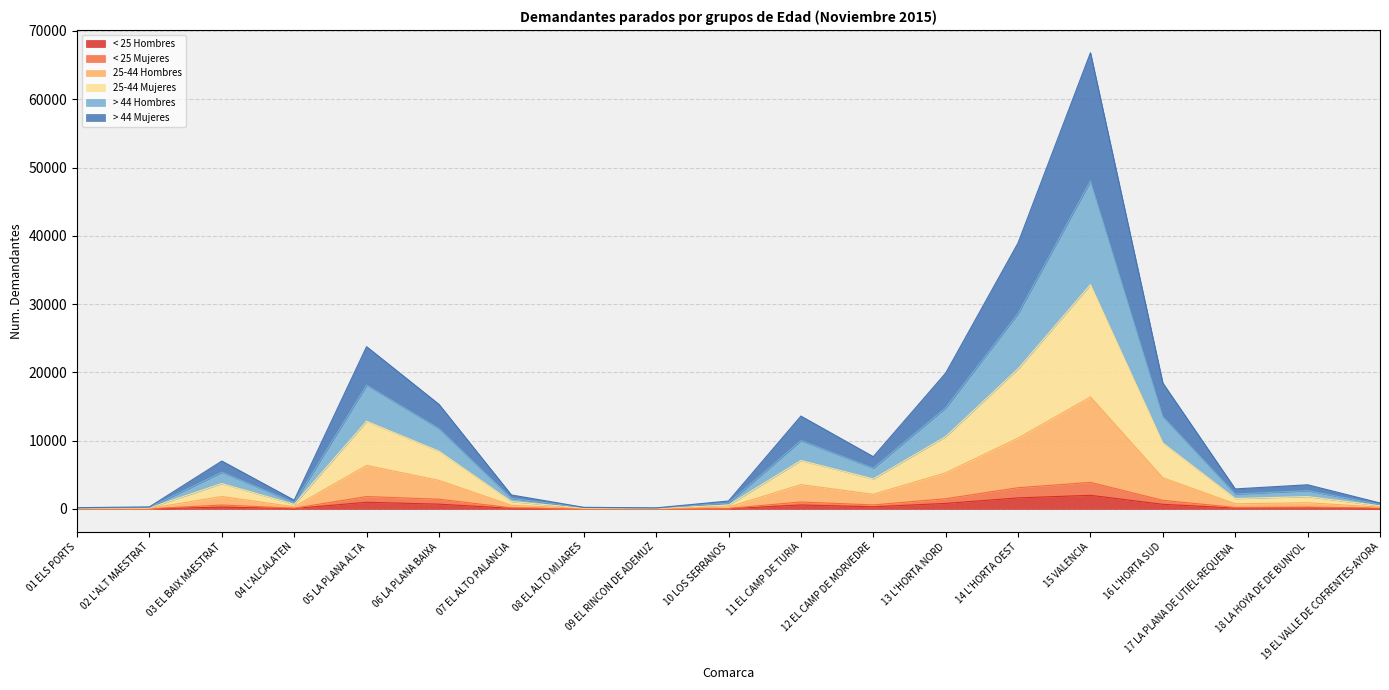

The value of < 25 Mujeres at 04 L'ALCALATEN is 101. True or false?

True